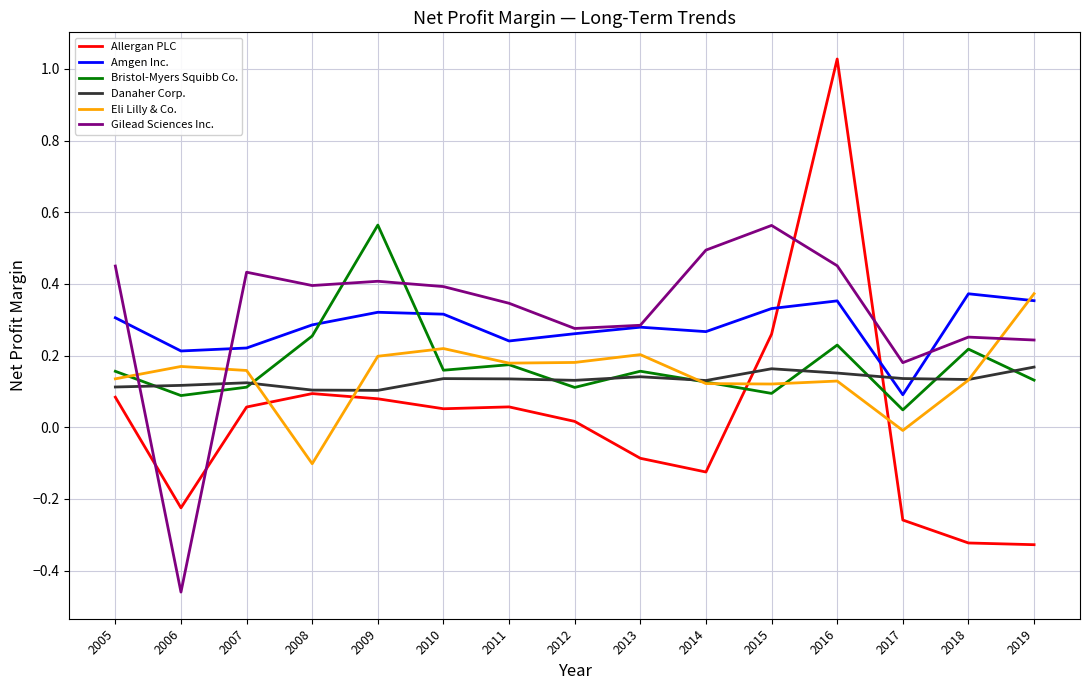

In Danaher Corp., how many points are lower than both neighbors (excluding endpoints)?

4